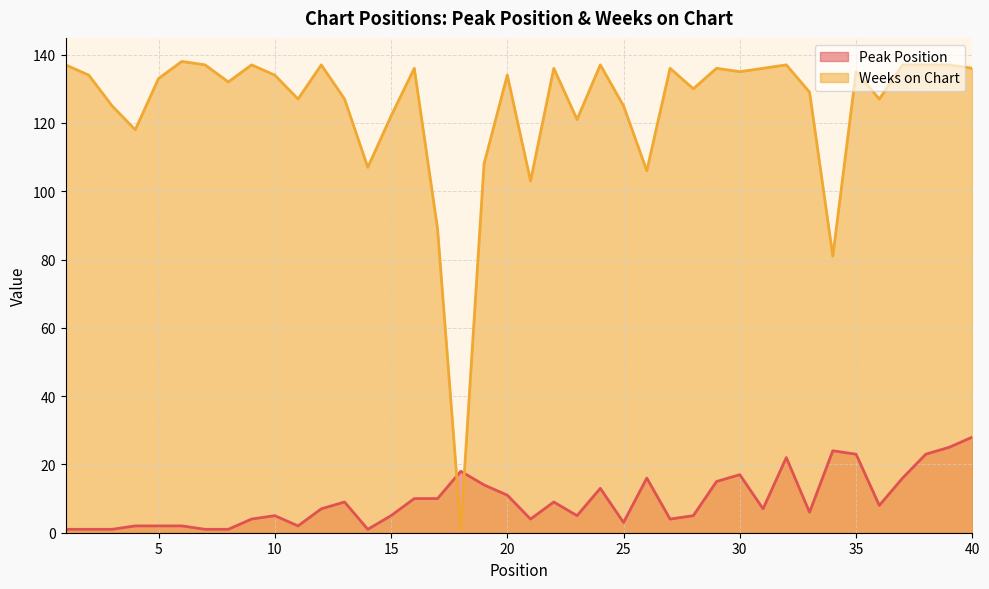

Rank the categories by Peak Position value from highest to lowest.

40, 39, 34, 35, 38, 32, 18, 30, 26, 37, 29, 19, 24, 20, 16, 17, 13, 22, 36, 12, 31, 33, 10, 15, 23, 28, 9, 21, 27, 25, 4, 5, 6, 11, 1, 2, 3, 7, 8, 14